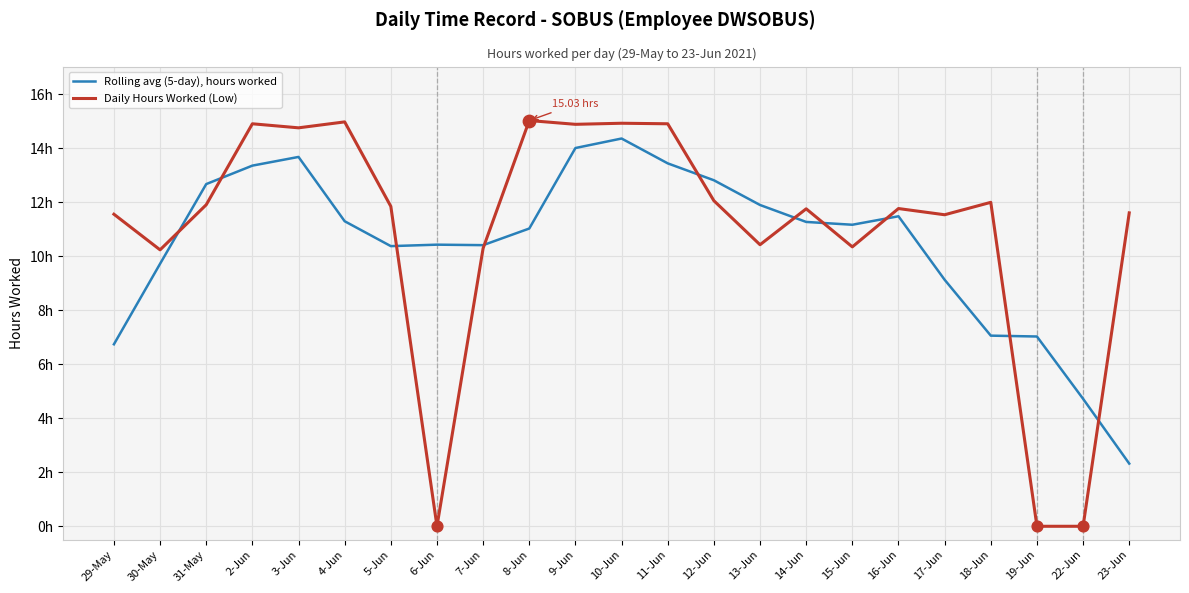

What is the total value across all series at 23-Jun?

13.9